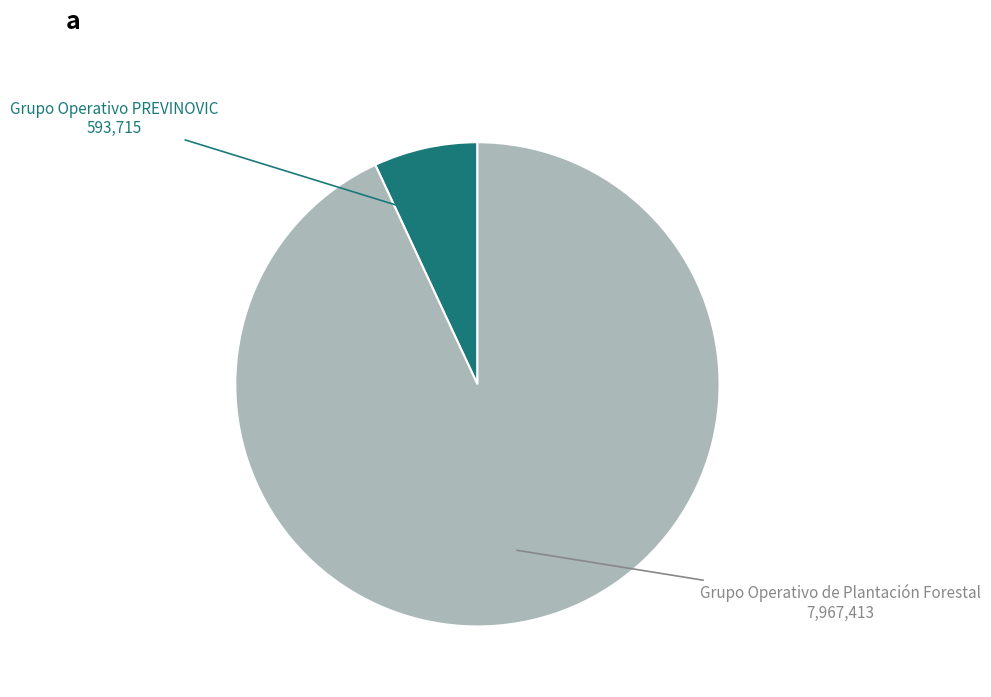

Rank the categories by value from lowest to highest.

Grupo Operativo PREVINOVIC, Grupo Operativo de Plantación Forestal